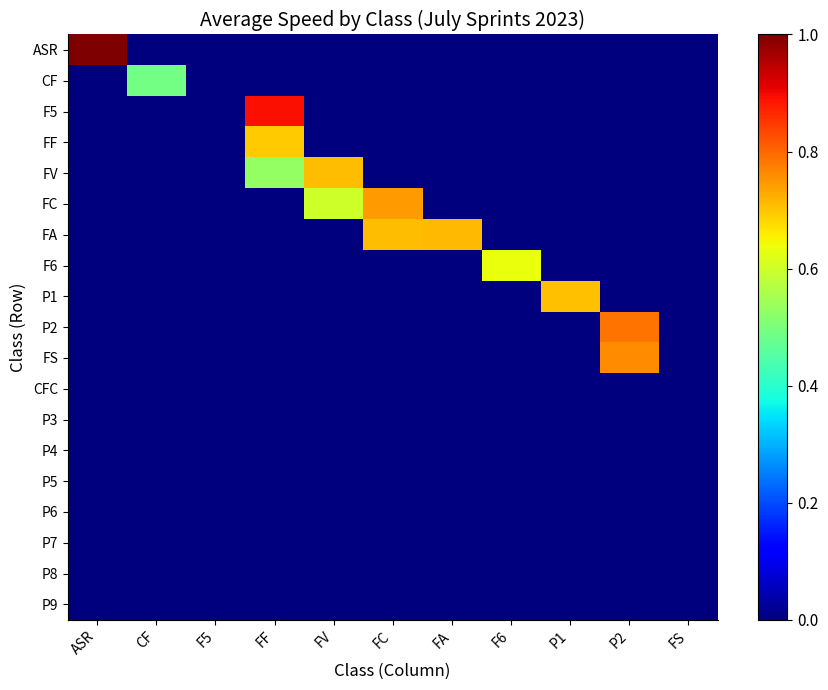

Count the number of data series in this chart.

19